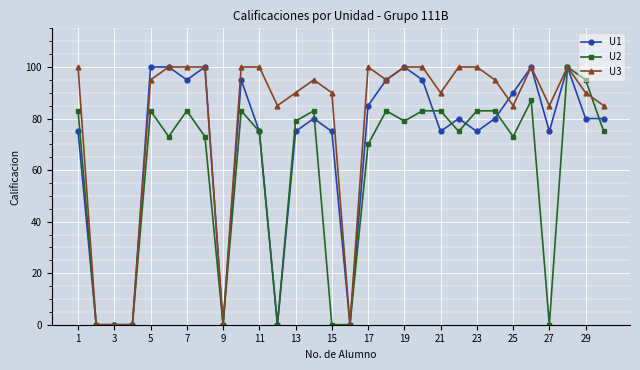

Reading right to left, transcribe all the data shown in this chart.

U1: 80	80	100	75	100	90	80	75	80	75	95	100	95	85	0	75	80	75	0	75	95	0	100	95	100	100	0	0	0	75
U2: 75	95	100	0	87	73	83	83	75	83	83	79	83	70	0	0	83	79	0	75	83	0	73	83	73	83	0	0	0	83
U3: 85	90	100	85	100	85	95	100	100	90	100	100	95	100	0	90	95	90	85	100	100	0	100	100	100	95	0	0	0	100